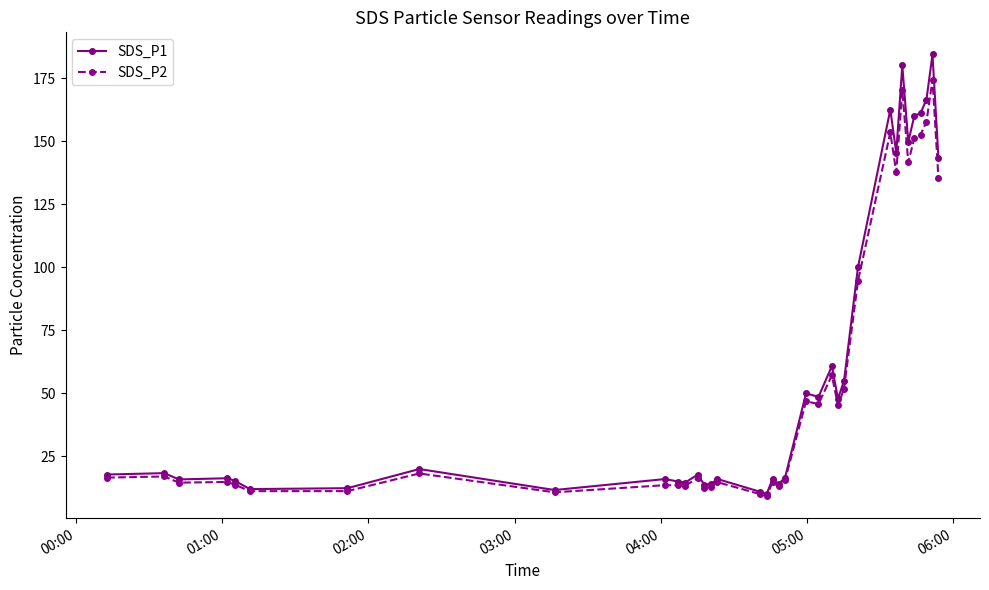

What is the value of the SDS_P1 point at the 21st from the left?

16.6